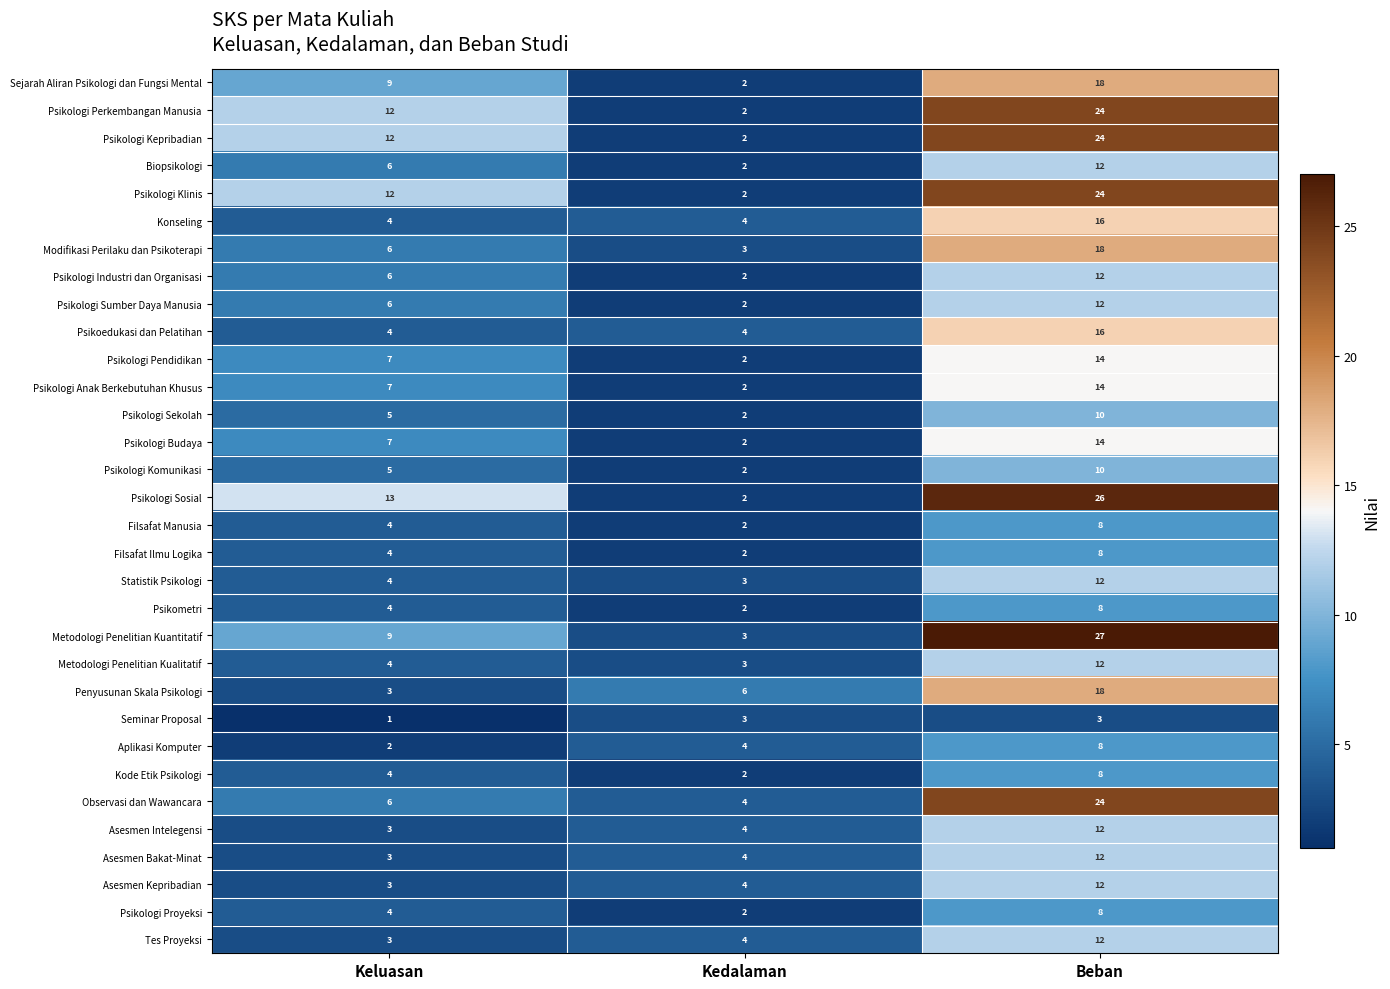

What is the highest value of the Kode Etik Psikologi series?

8